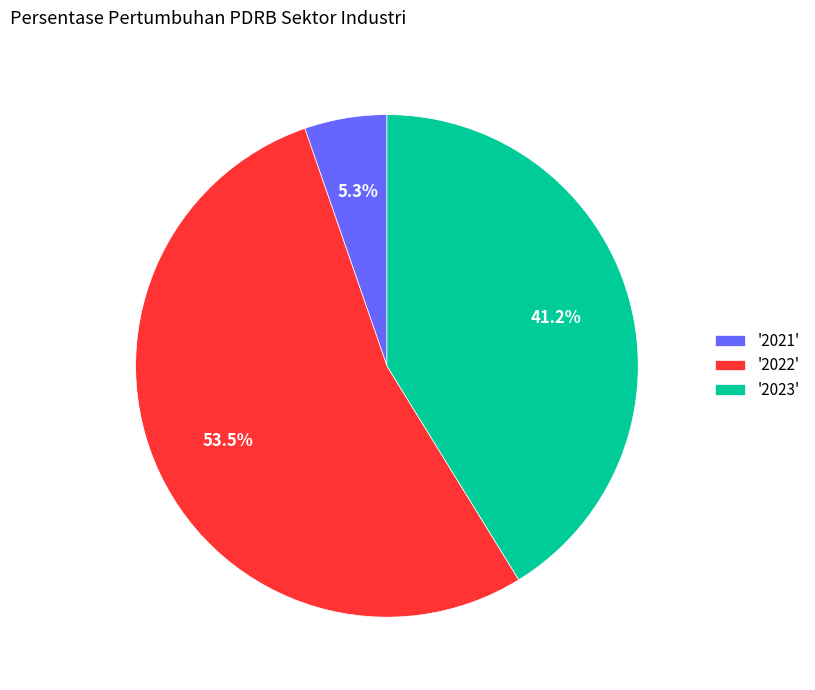

Between '2022' and '2023', which is larger?

'2022'